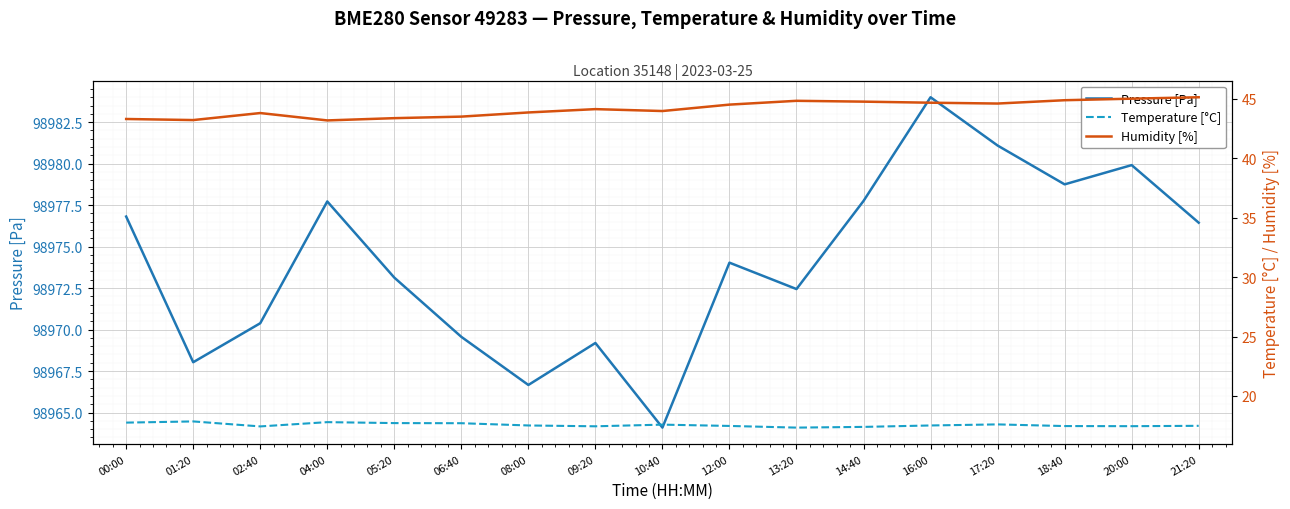

Reading left to right, list all the values displayed in this chart.

Pressure [Pa]: 00:00=98976.8	01:20=98968.0	02:40=98970.4	04:00=98977.7	05:20=98973.1	06:40=98969.6	08:00=98966.7	09:20=98969.2	10:40=98964.1	12:00=98974.0	13:20=98972.4	14:40=98977.8	16:00=98984.0	17:20=98981.1	18:40=98978.8	20:00=98979.9	21:20=98976.4
Temperature [°C]: 00:00=17.8	01:20=17.9	02:40=17.4	04:00=17.8	05:20=17.7	06:40=17.7	08:00=17.5	09:20=17.4	10:40=17.6	12:00=17.5	13:20=17.3	14:40=17.4	16:00=17.5	17:20=17.6	18:40=17.5	20:00=17.5	21:20=17.5
Humidity [%]: 00:00=43.3	01:20=43.2	02:40=43.8	04:00=43.2	05:20=43.4	06:40=43.5	08:00=43.9	09:20=44.1	10:40=44.0	12:00=44.5	13:20=44.8	14:40=44.8	16:00=44.7	17:20=44.6	18:40=44.9	20:00=45.0	21:20=45.1